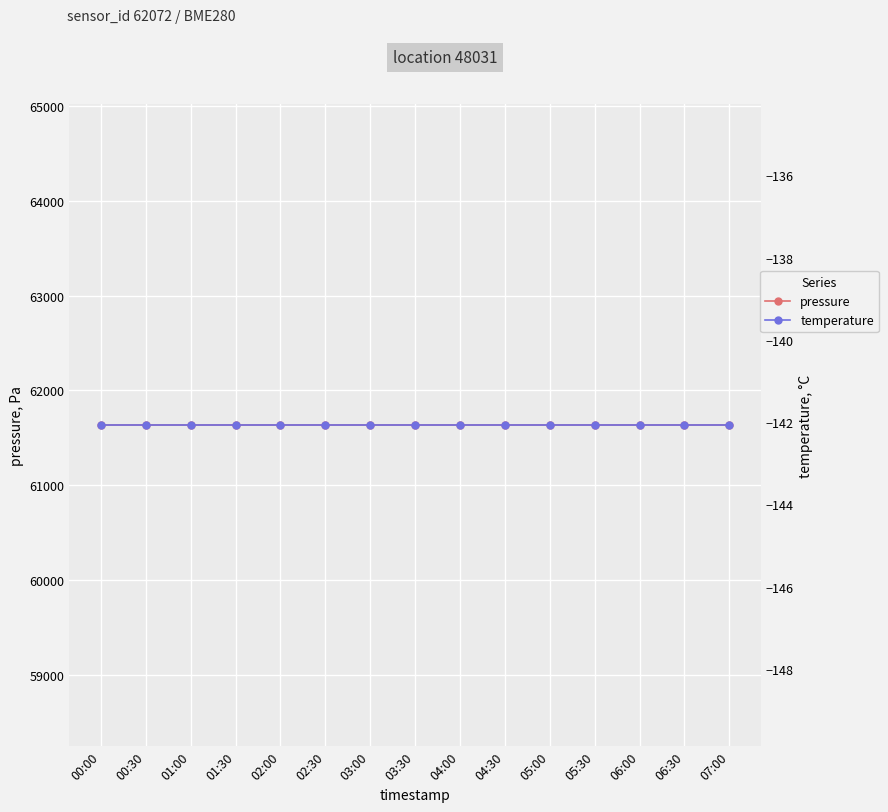

List the series in order of their overall mean, lowest first.

temperature, pressure